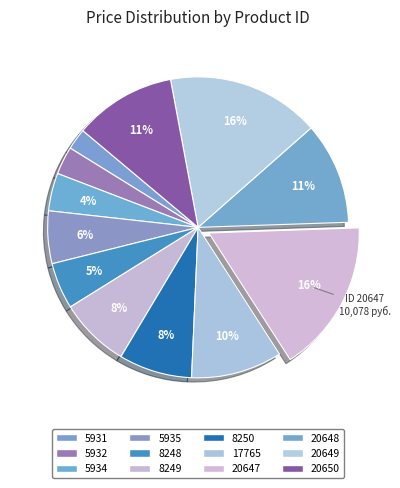

How many slices are in this pie chart?

12